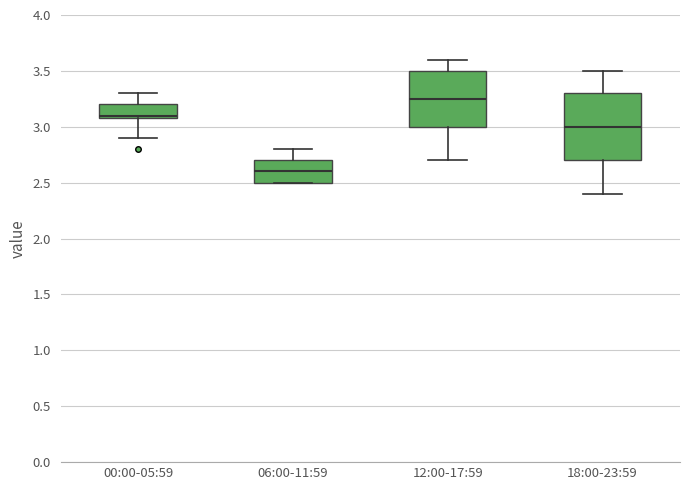

Which box's median line is the highest?

12:00-17:59